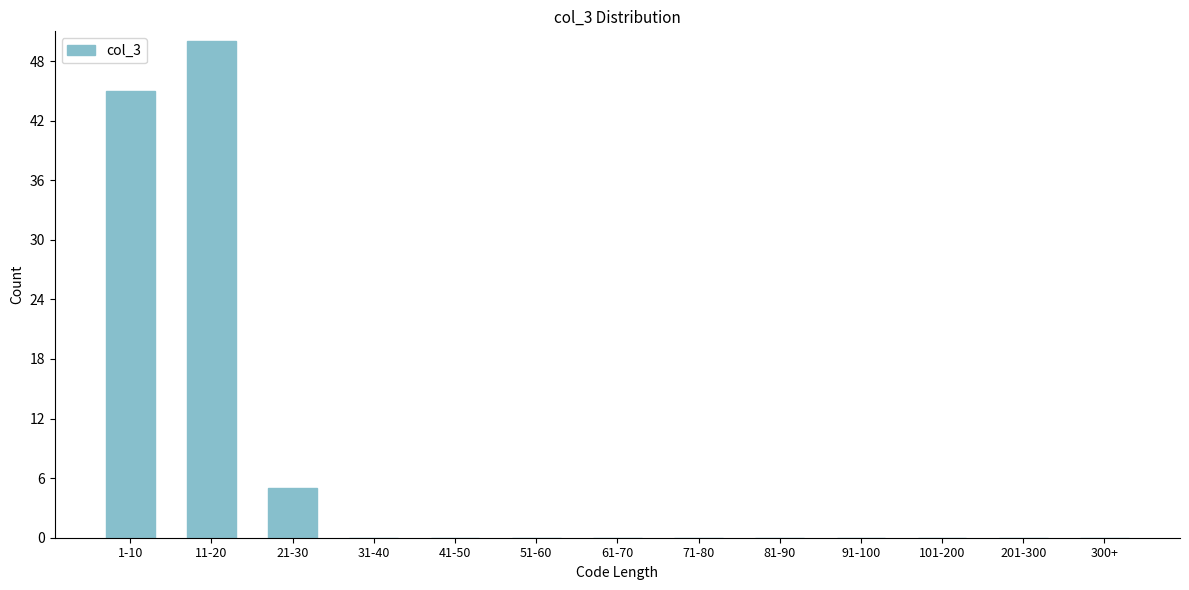

Reading left to right, extract all data points from this chart.

1-10=45	11-20=50	21-30=5	31-40=0	41-50=0	51-60=0	61-70=0	71-80=0	81-90=0	91-100=0	101-200=0	201-300=0	300+=0